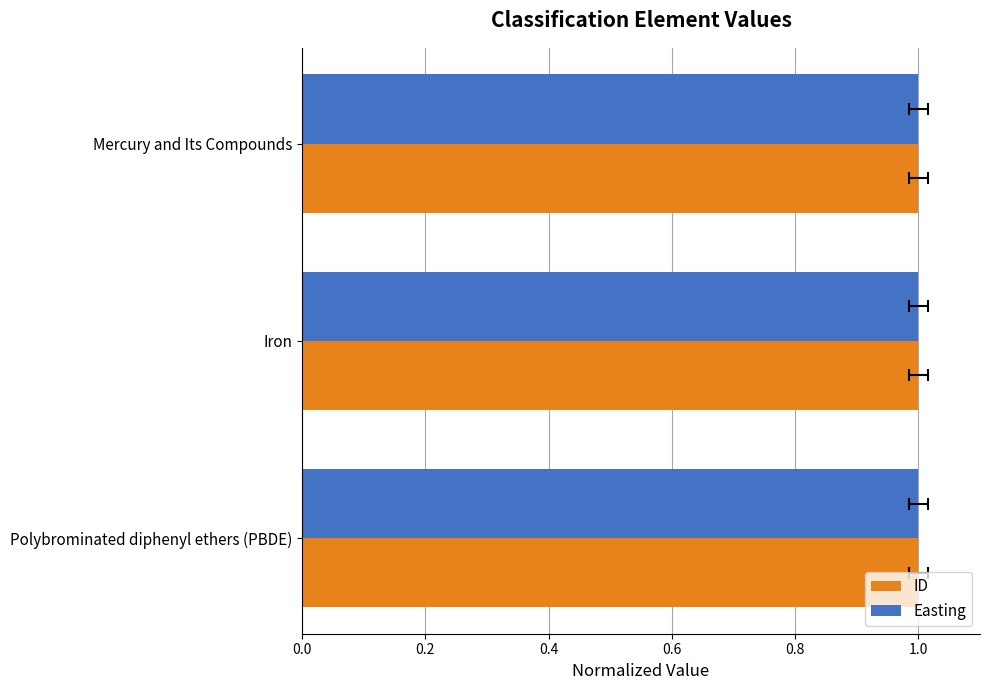

Are the bars horizontal?

Yes